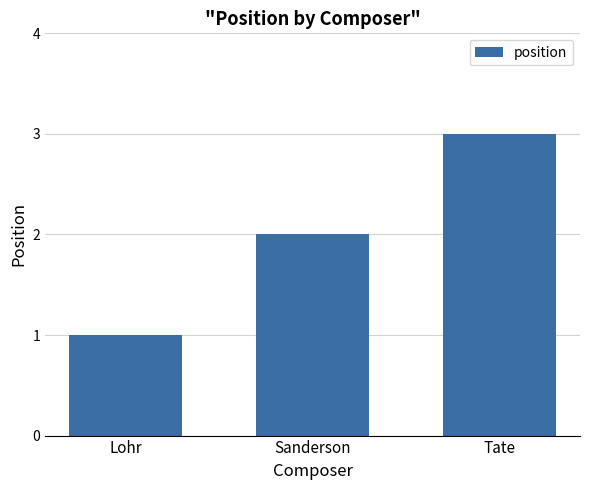

Rank the categories by value from highest to lowest.

Tate, Sanderson, Lohr